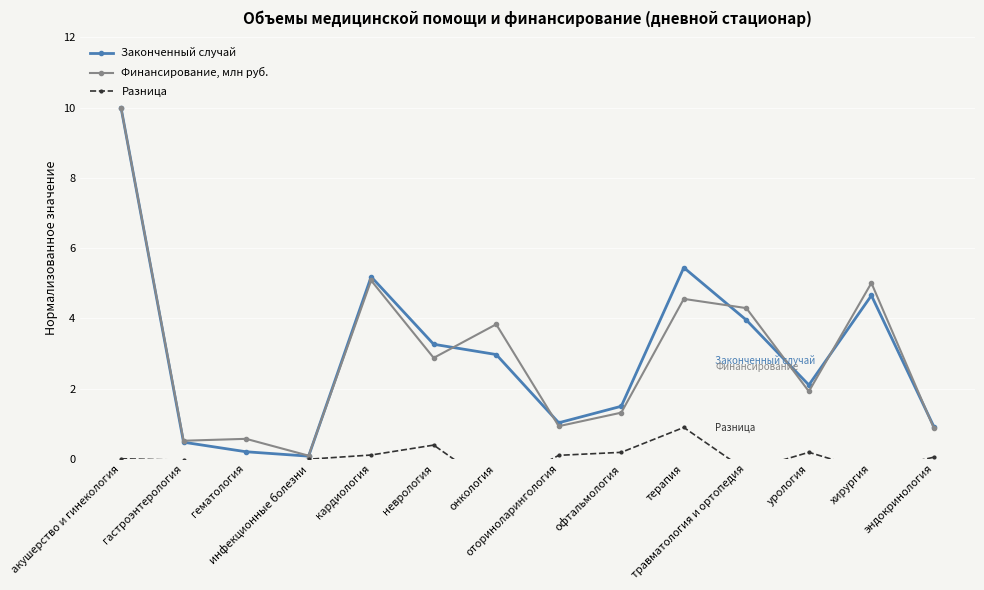

What position from the left is гематология?

3